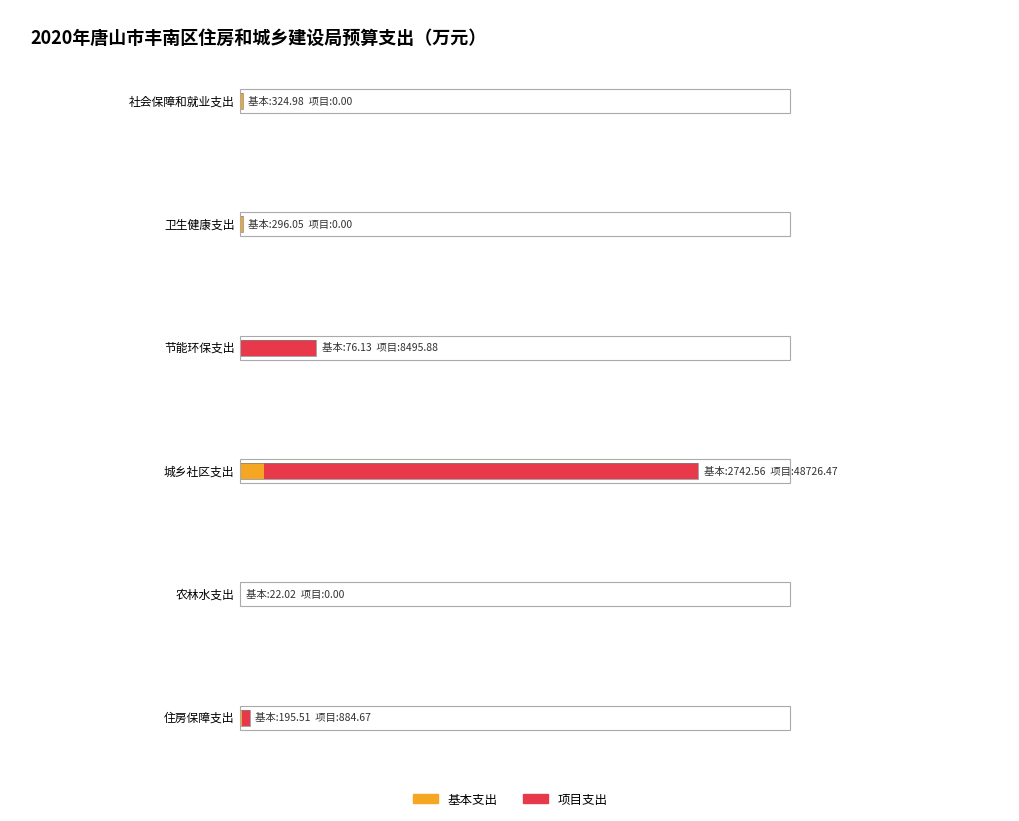

How many data points in 基本支出 are less than 296?

3